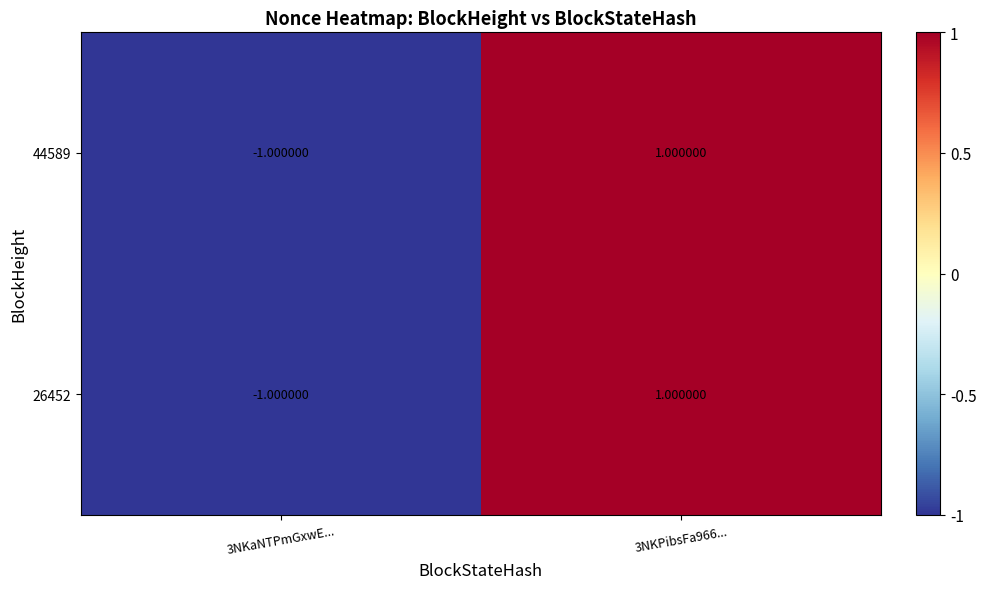

What is the greatest value displayed?

1